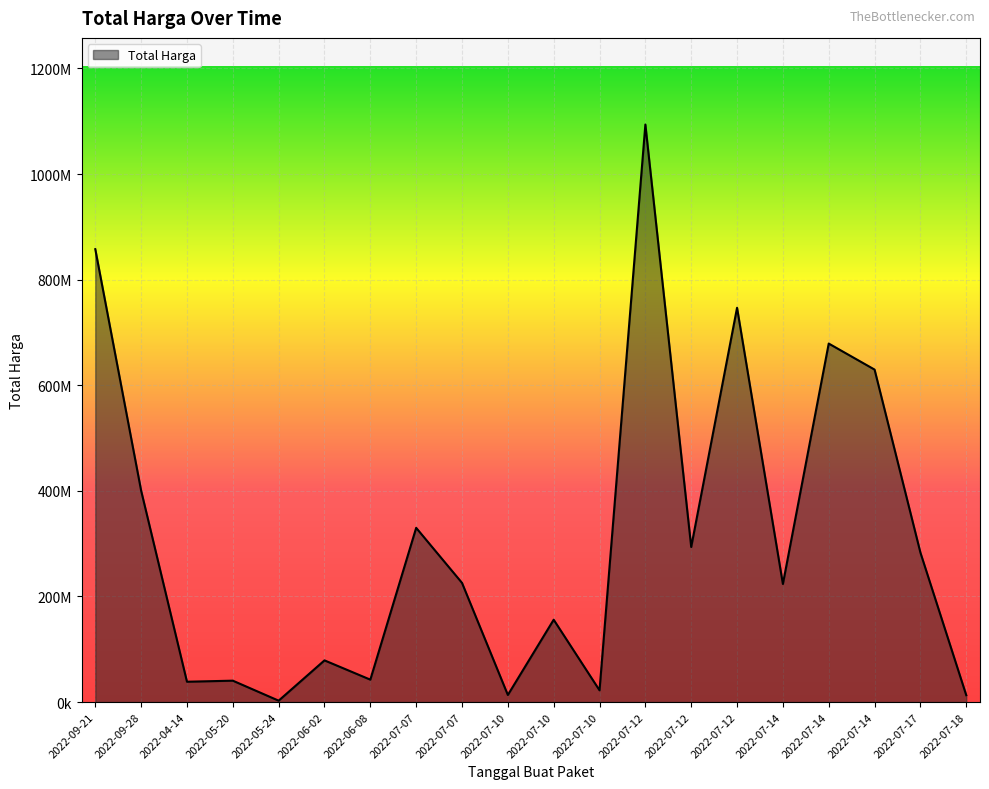

Does the chart display data point markers on the line(s)?

No